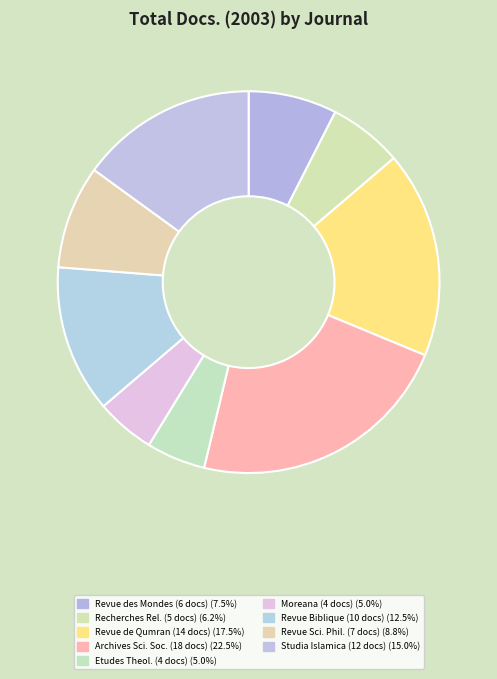

Does any single category account for the majority?

No